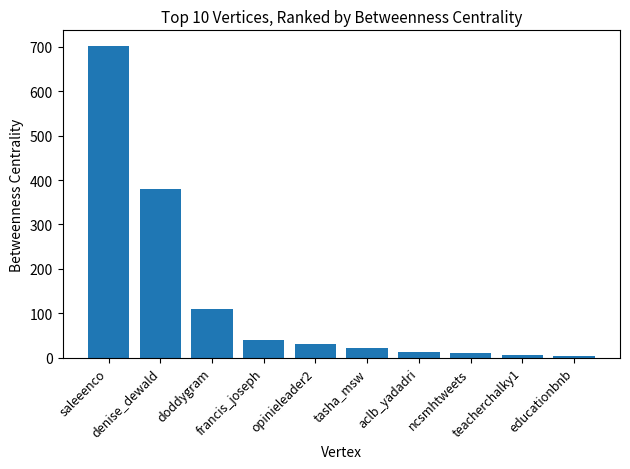

What is the sum of all values?

1316